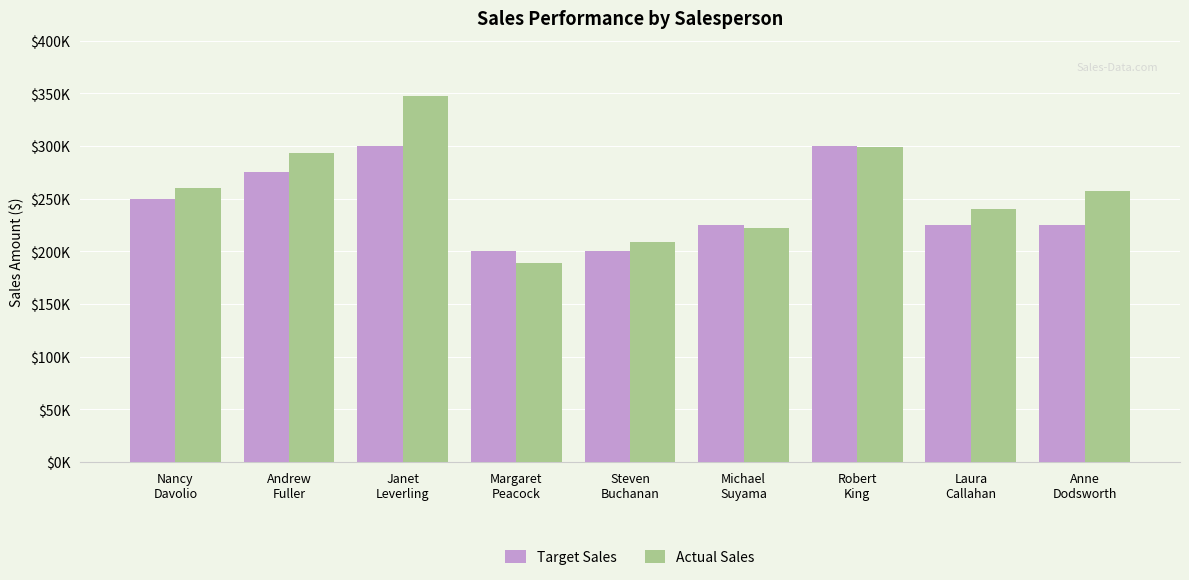

Is it true that Actual Sales equals 209283 at Steven
Buchanan?

True